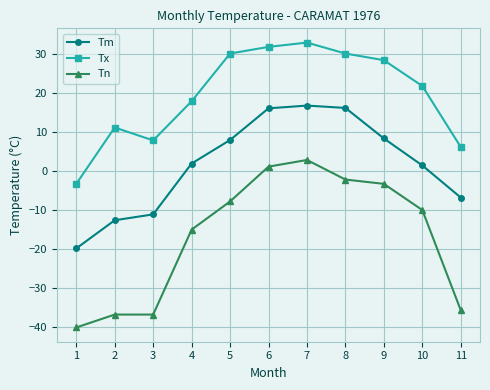

Which series has the largest range (max minus min)?

Tn